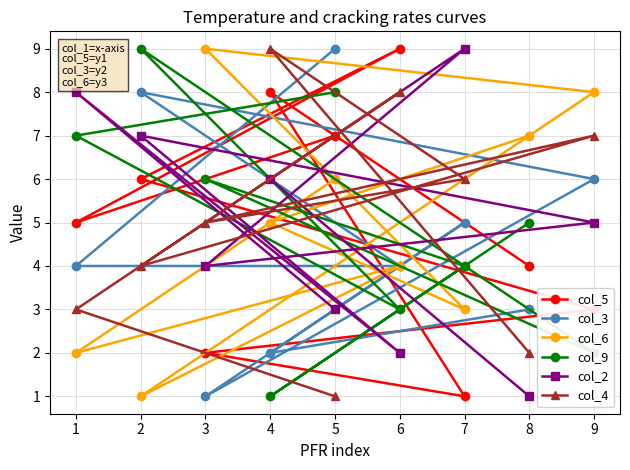

True or false: col_4 has a value of 4 at 2.

True